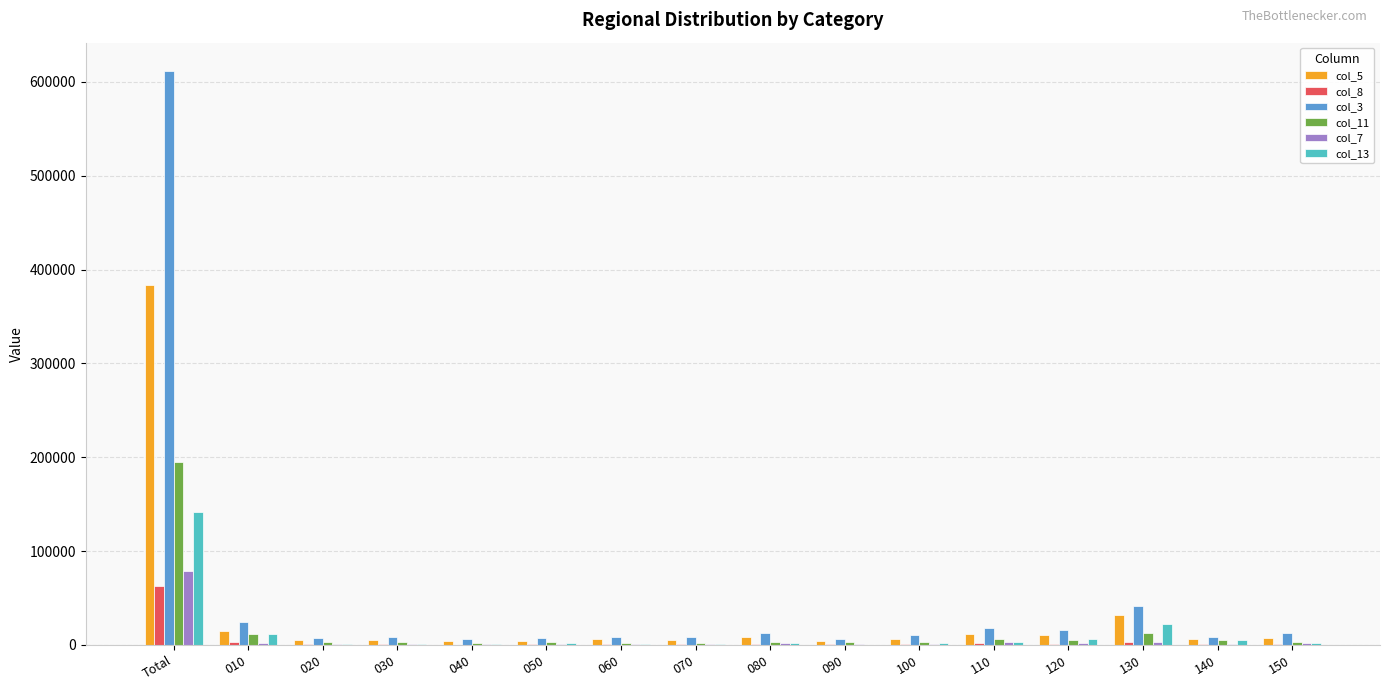

The col_8 series shows 35865 at Total. True or false?

False